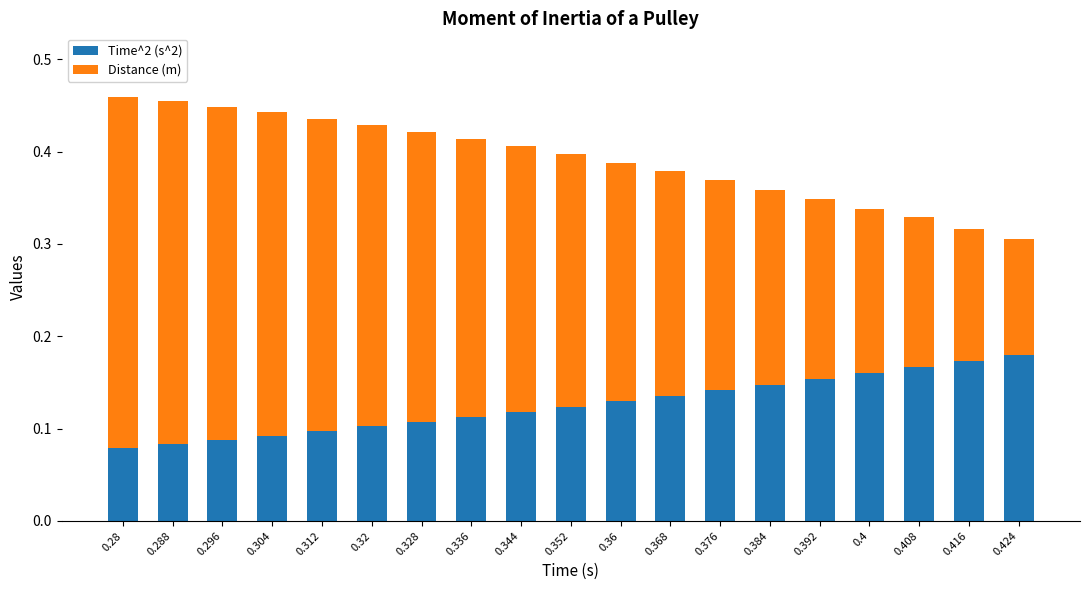

What is the sum of all Time^2 (s^2) values?

2.4